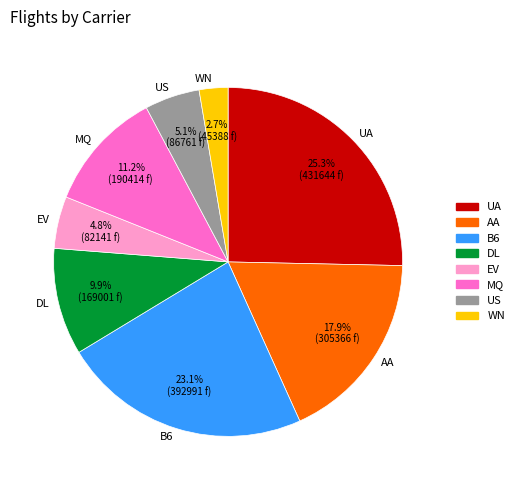

Between B6 and MQ, which is larger?

B6